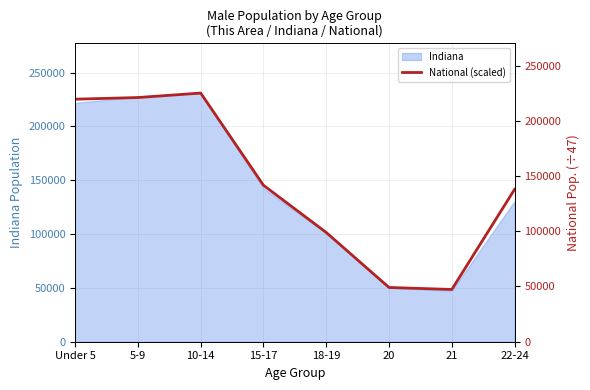

True or false: the data shows 330141.7 at 10-14.

False